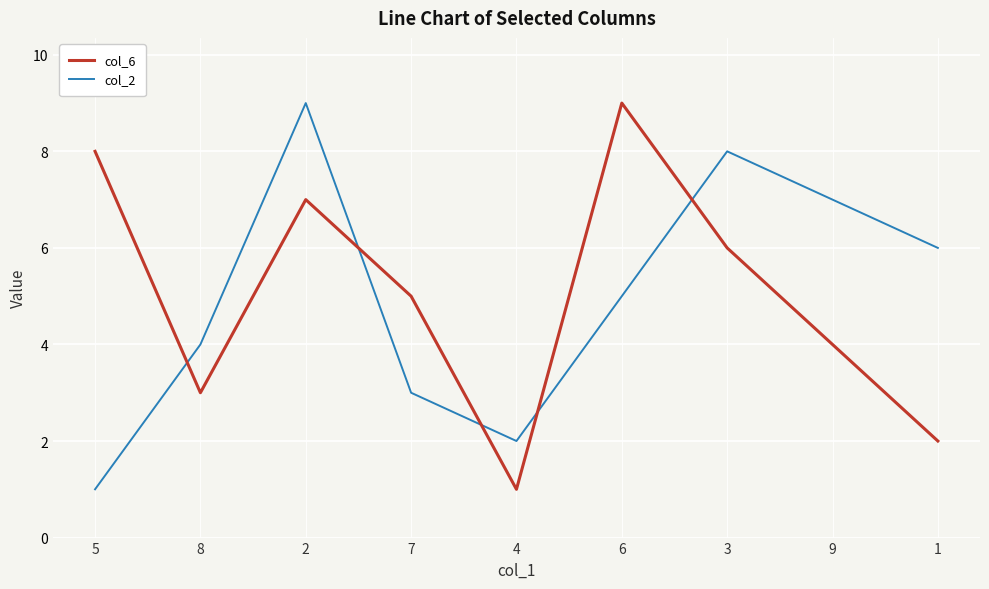

At 9, list the series in order from smallest to largest.

col_6, col_2